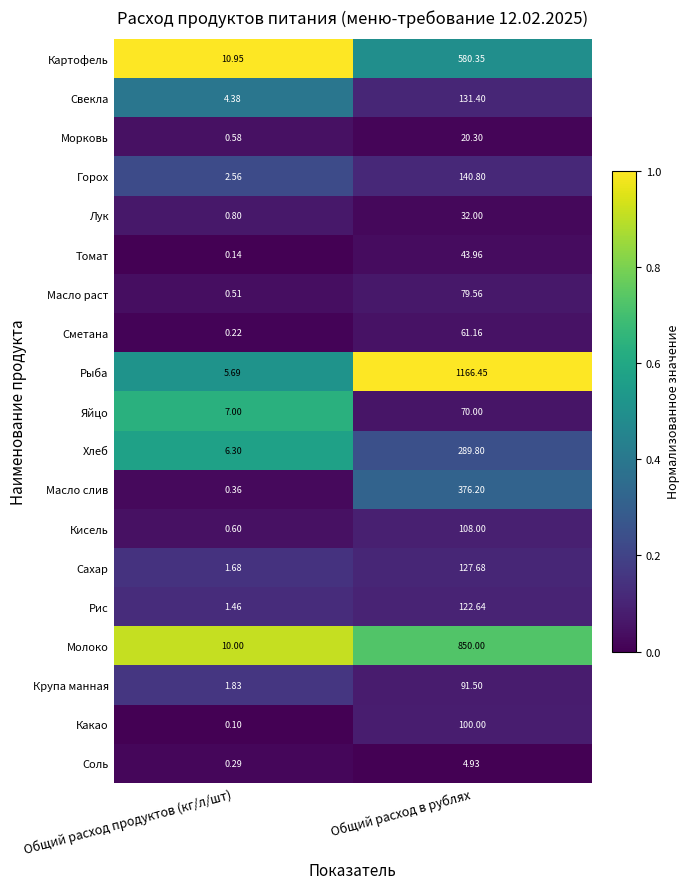

At Общий расход в рублях, list the series in order from largest to smallest.

Рыба, Молоко, Картофель, Масло слив, Хлеб, Горох, Свекла, Сахар, Рис, Кисель, Какао, Крупа манная, Масло раст, Яйцо, Сметана, Томат, Лук, Морковь, Соль